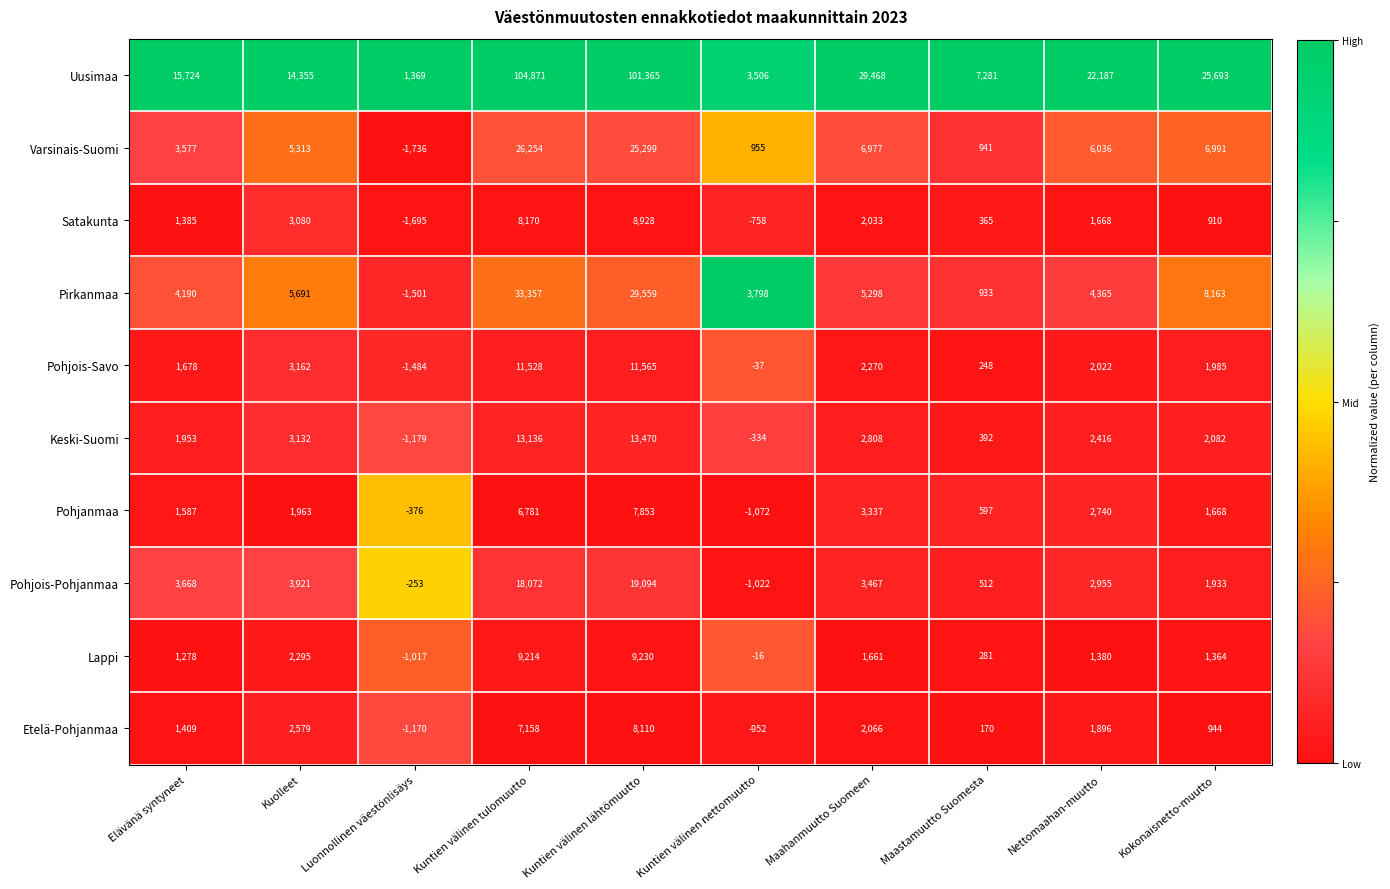

What is the average value of the Keski-Suomi series?

3788